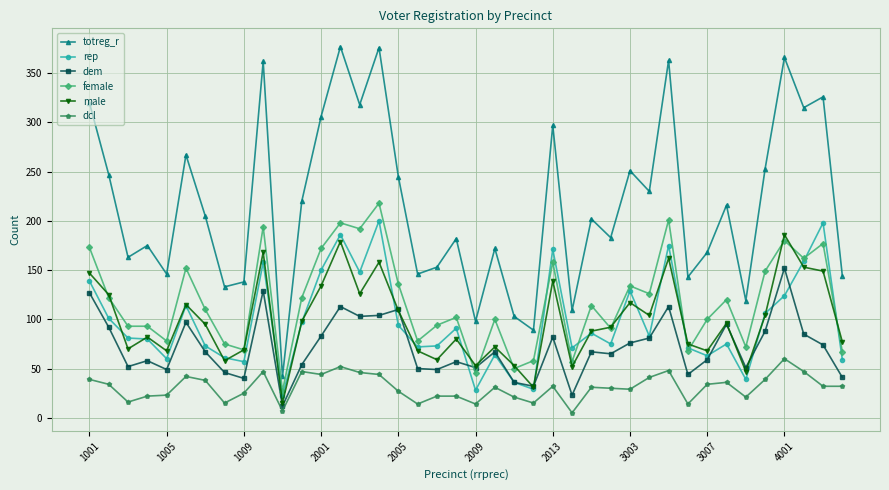

Does the chart have visible grid lines?

Yes